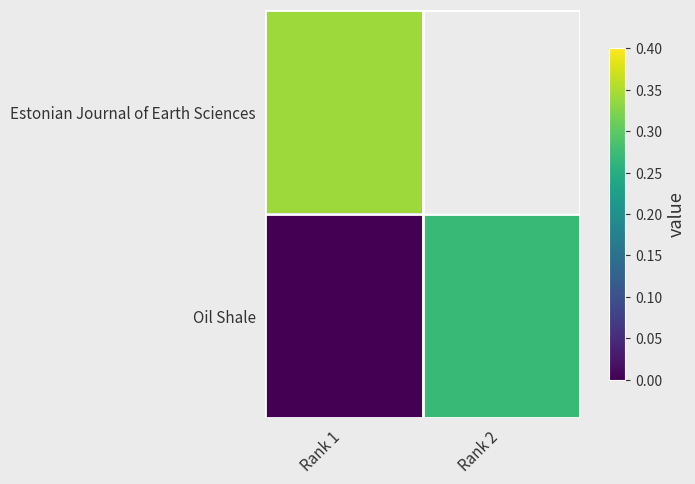

Which series has the largest range (max minus min)?

Oil Shale